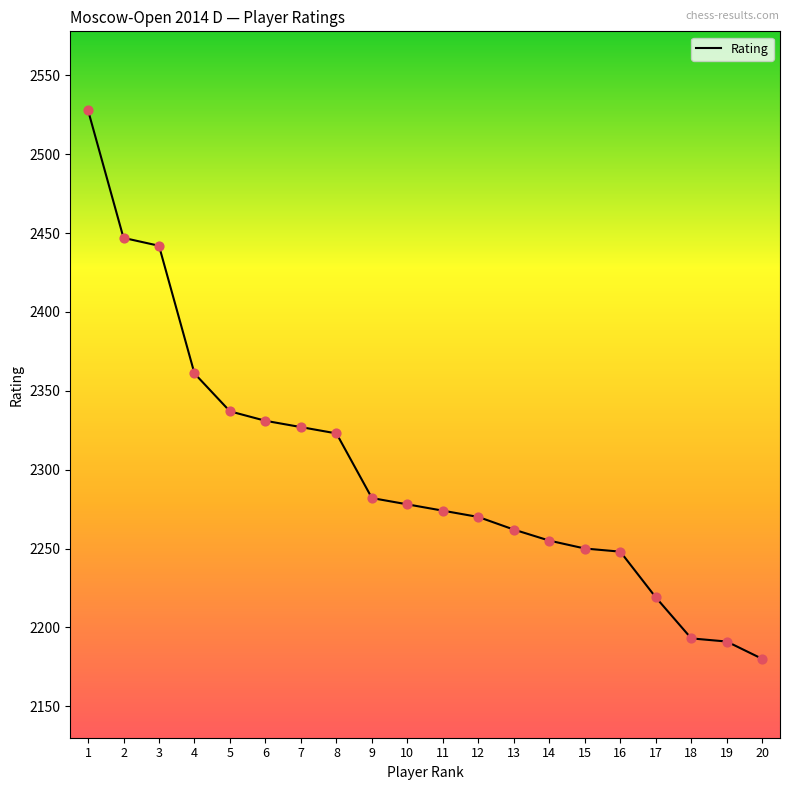

Approximately how many times larger is the value at 17 compared to 15?

1.0